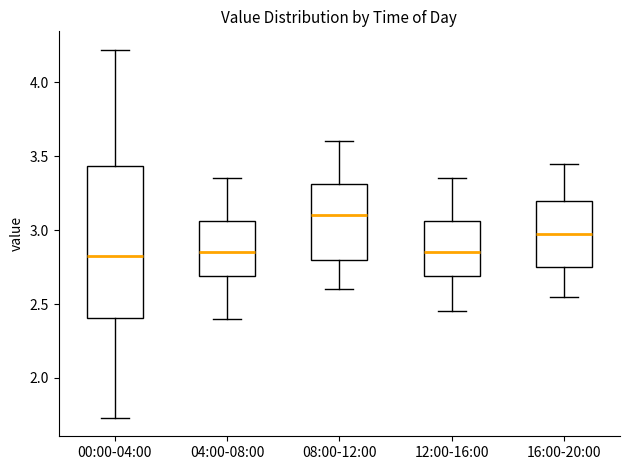

Comparing the boxes themselves (not the whiskers), which one is the tallest?

00:00-04:00